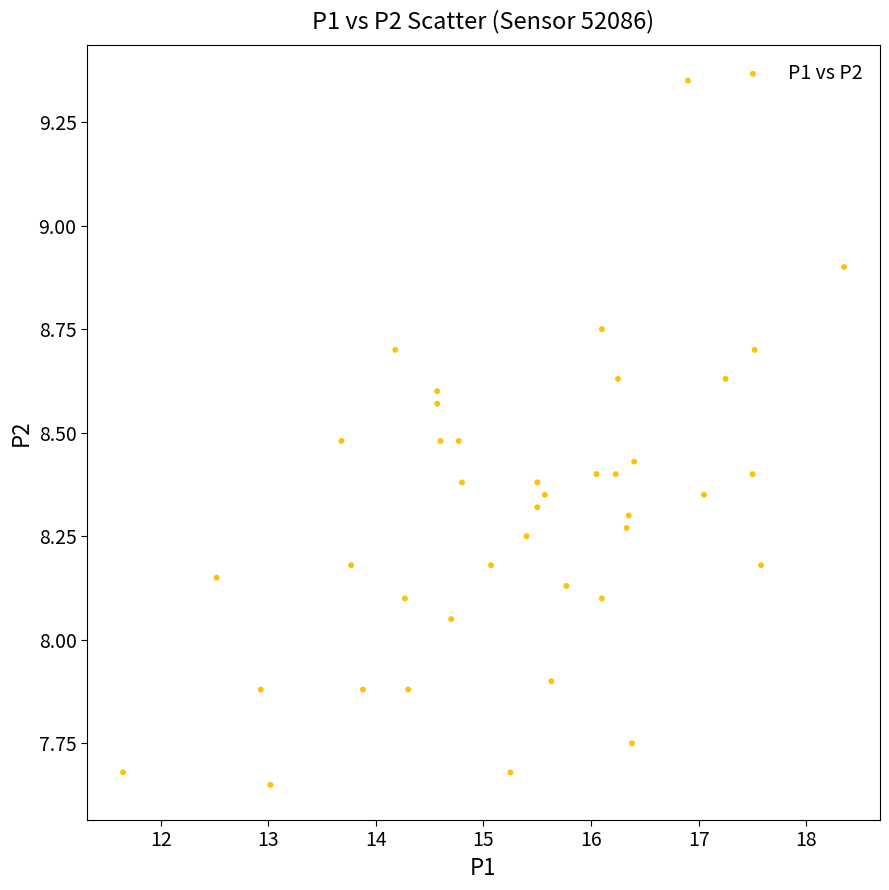

What is the range of Y values (max minus min)?

1.7